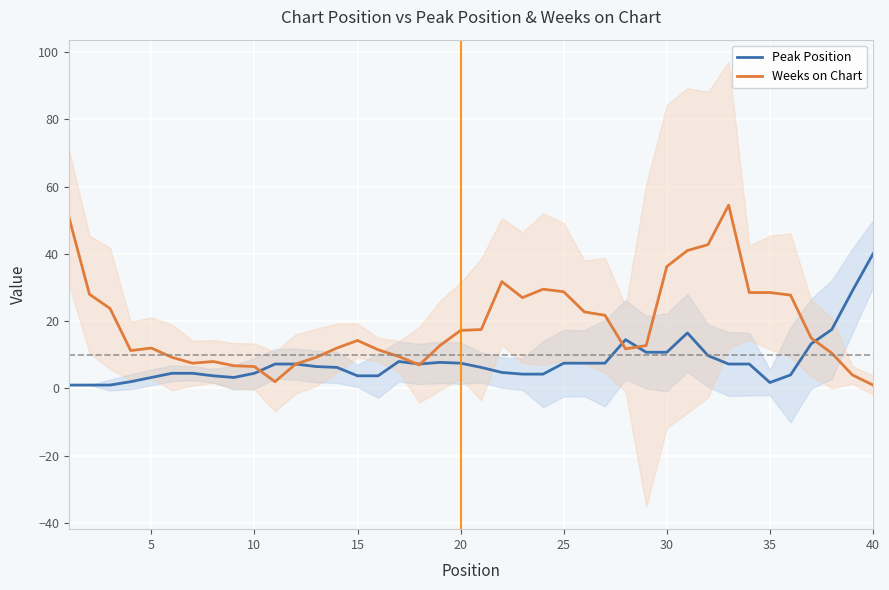

Is the value of Weeks on Chart at 30 greater than the value of Peak Position at 35?

Yes